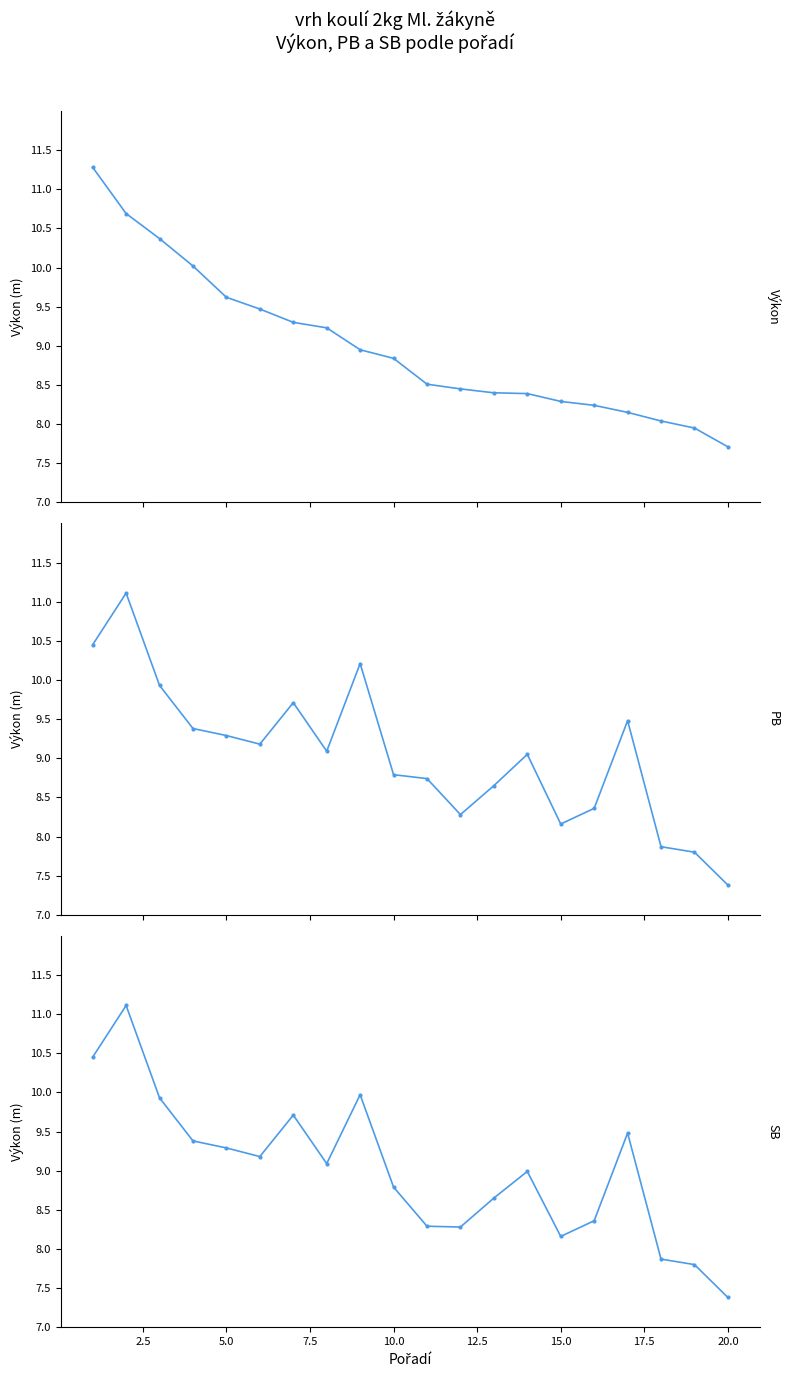

Is the value of Výkon at 12 greater than the value of SB at 10?

Yes